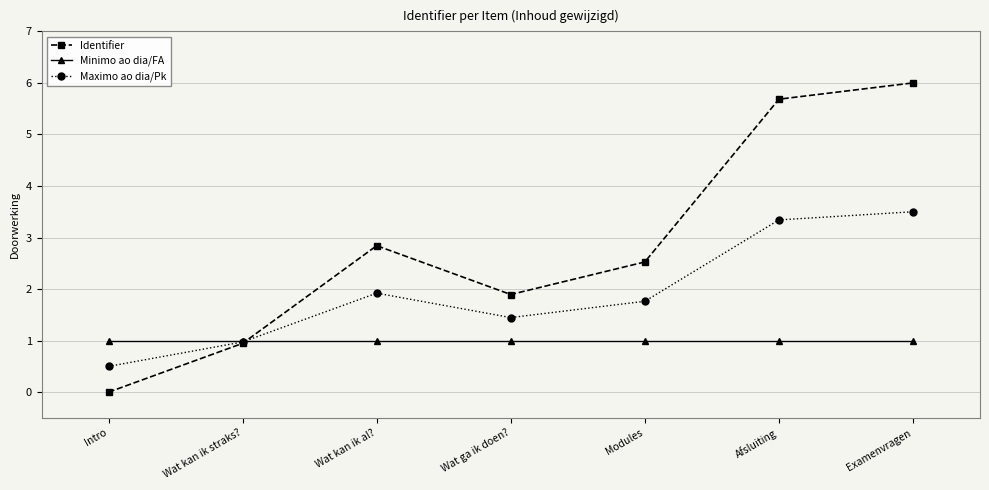

What is the difference between the Identifier values at Afsluiting and Wat ga ik doen??

3.8